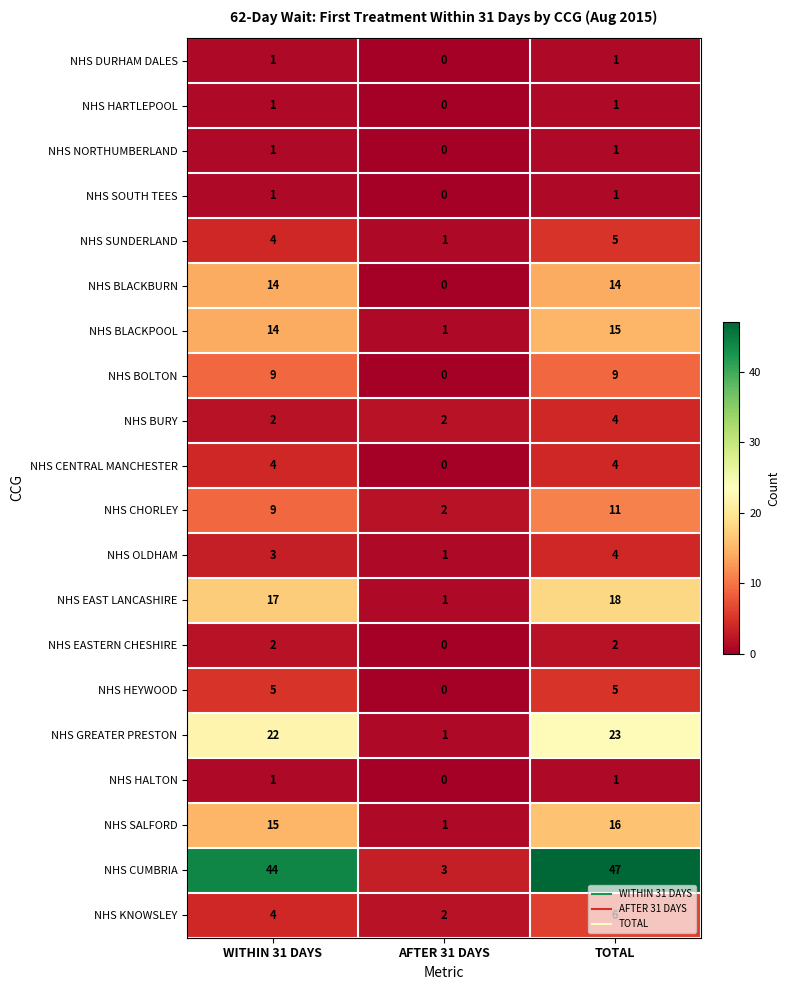

Between WITHIN 31 DAYS and TOTAL, which series saw the biggest shift?

NHS CUMBRIA